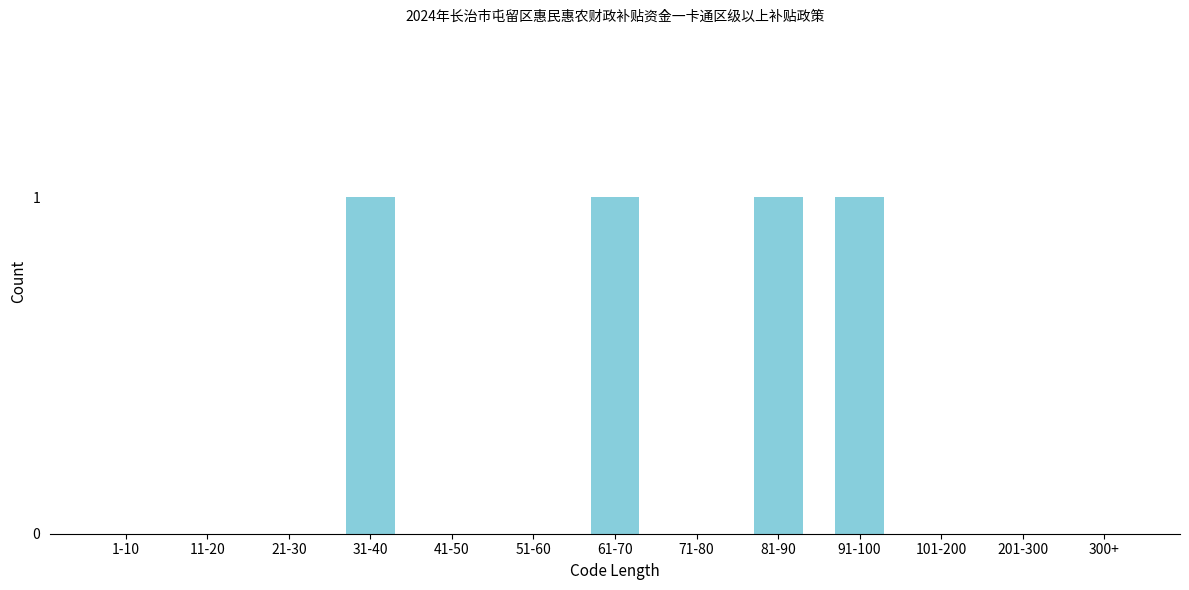

Reading left to right, what are all the values shown in this chart?

1-10=0	11-20=0	21-30=0	31-40=1	41-50=0	51-60=0	61-70=1	71-80=0	81-90=1	91-100=1	101-200=0	201-300=0	300+=0